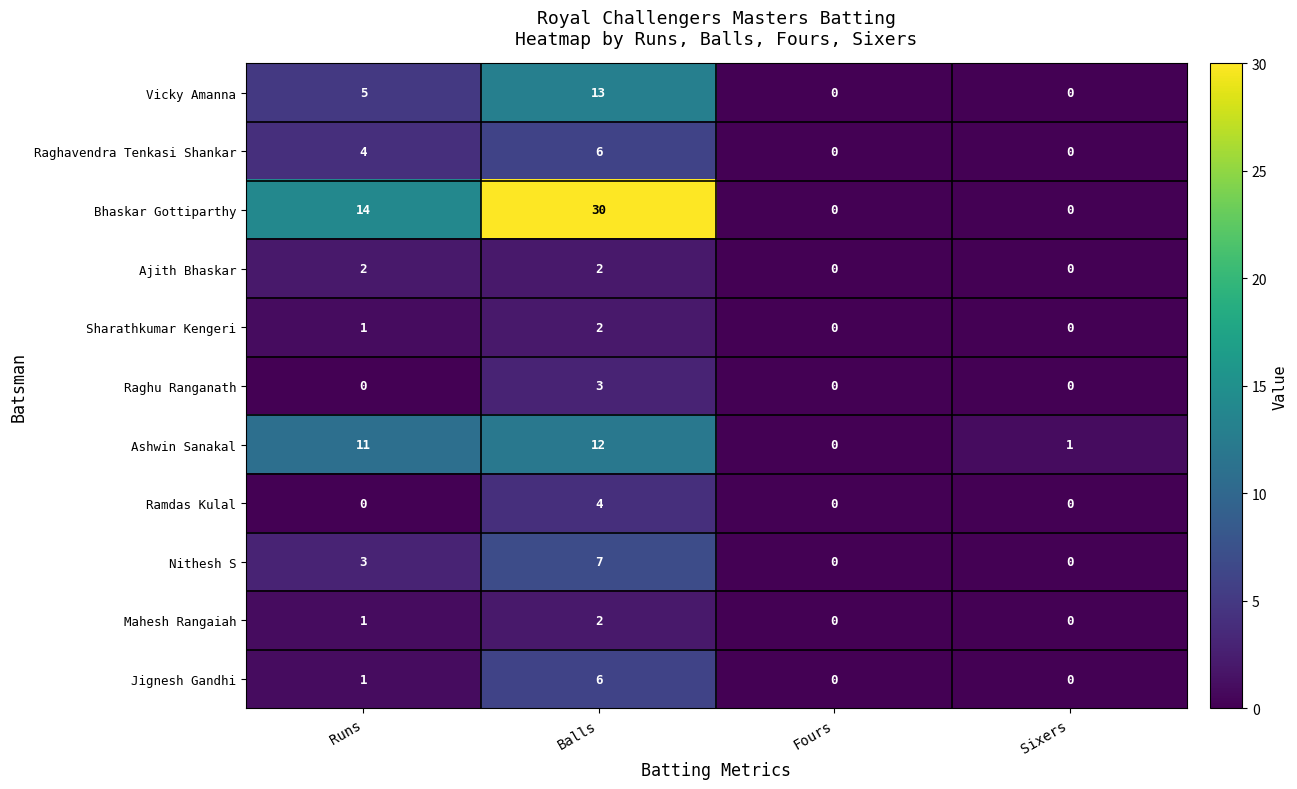

How many Vicky Amanna values are between 0 and 13?

4